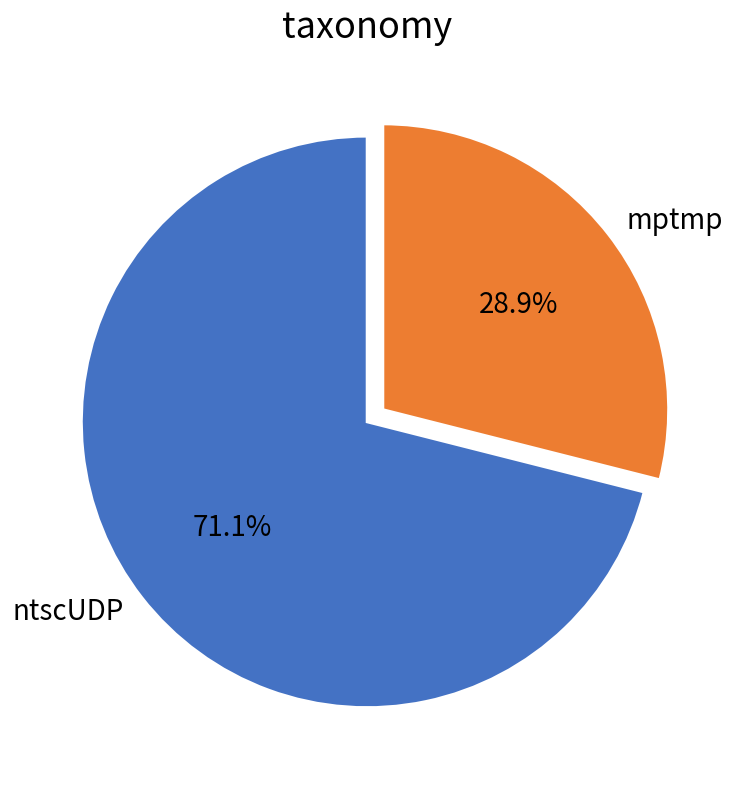

What is the majority slice?

ntscUDP